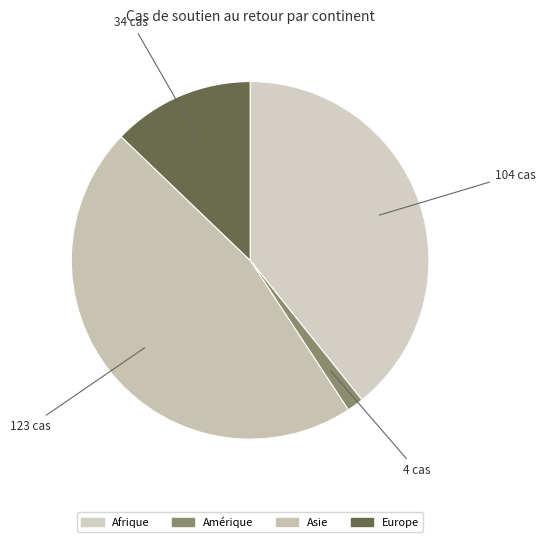

How many slices are in this pie chart?

4